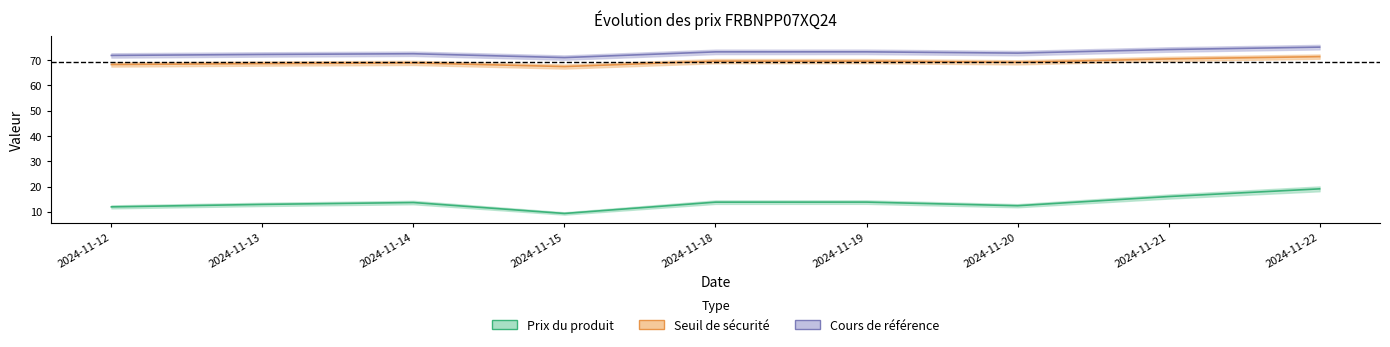

At which label is Seuil de sécurité closest to 69?

2024-11-14